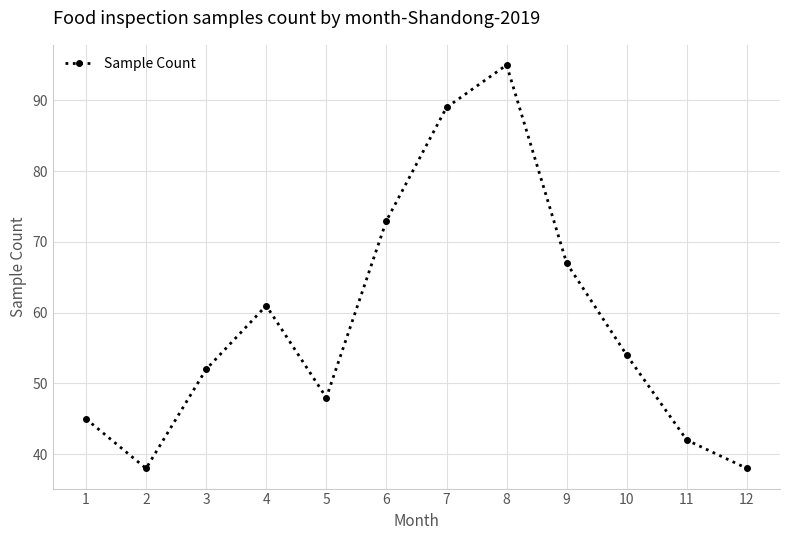

At which category does the chart reach its peak across all series?

8